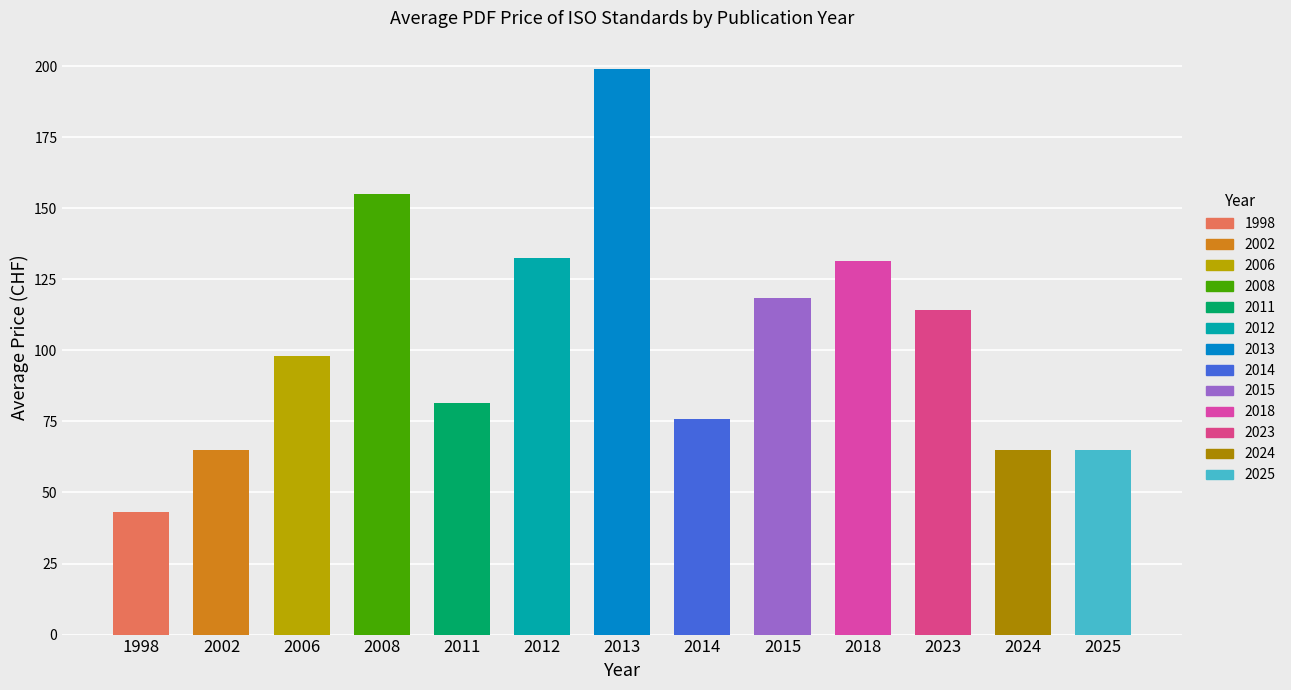

What is the ratio of the value at 2002 to the value at 2024?

1.0